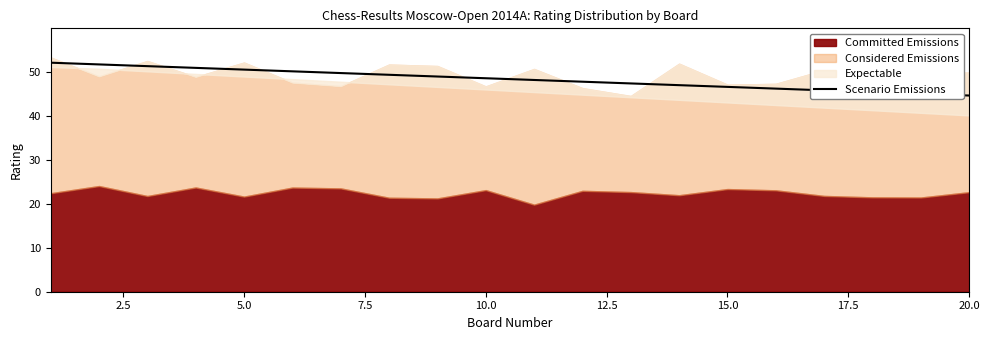

What is the highest value of the Scenario Emissions series?

52.1